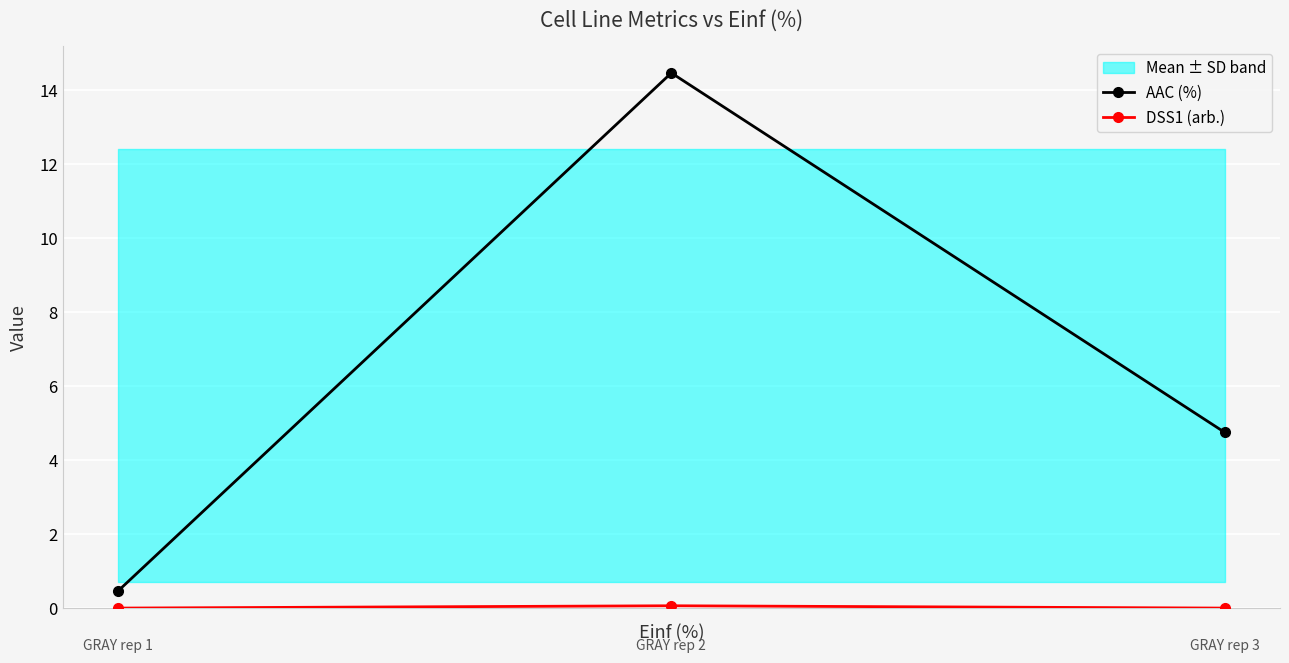

Reading right to left, what are all the values shown in this chart?

AAC (%): 4.7	14.5	0.5
DSS1 (arb.): 0.0	0.1	0.0